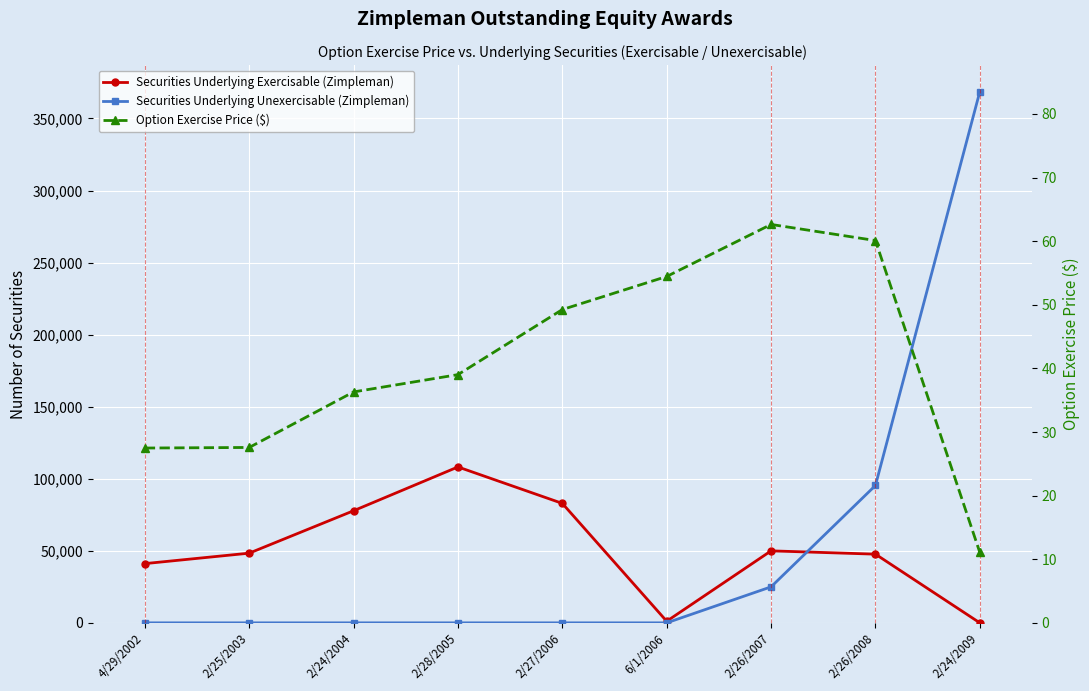

How many data points in Securities Underlying Exercisable (Zimpleman) are above 48353?

4